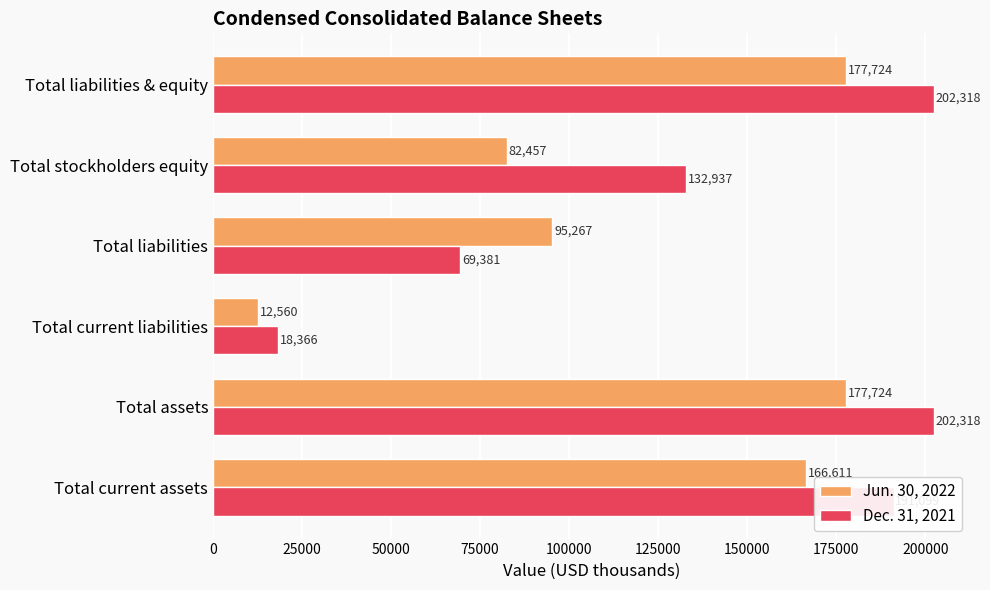

What is the difference between the highest and lowest values at Total liabilities & equity?

24594